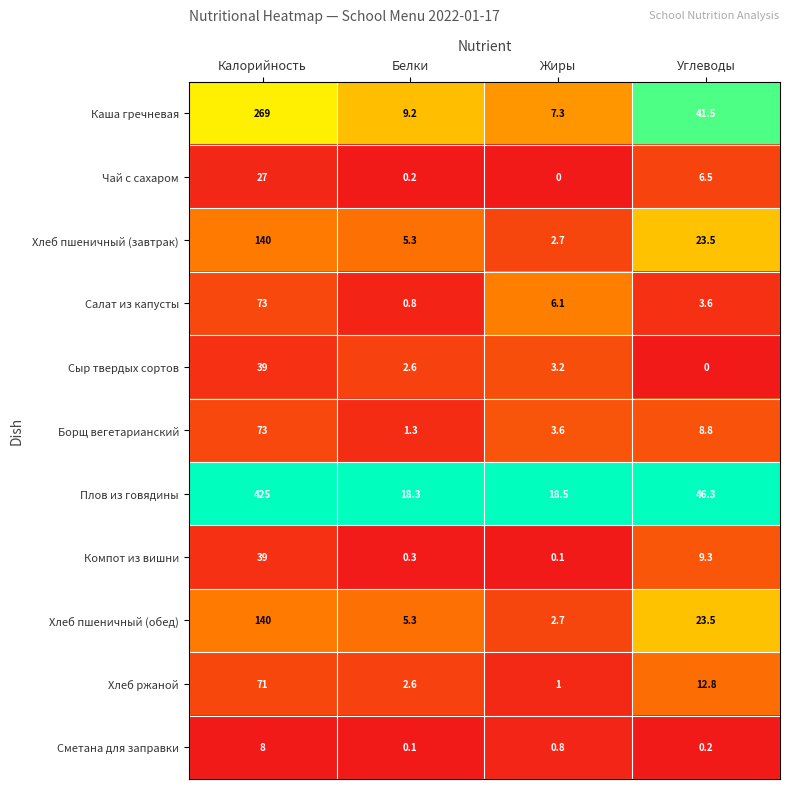

List the labels in order of Хлеб ржаной value, smallest first.

Жиры, Белки, Углеводы, Калорийность